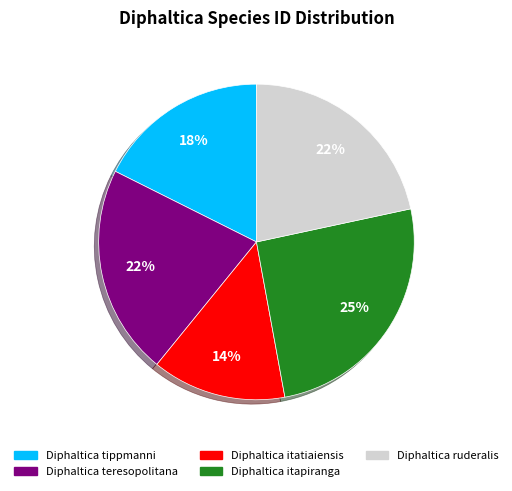

Is Diphaltica teresopolitana the majority of the pie?

No